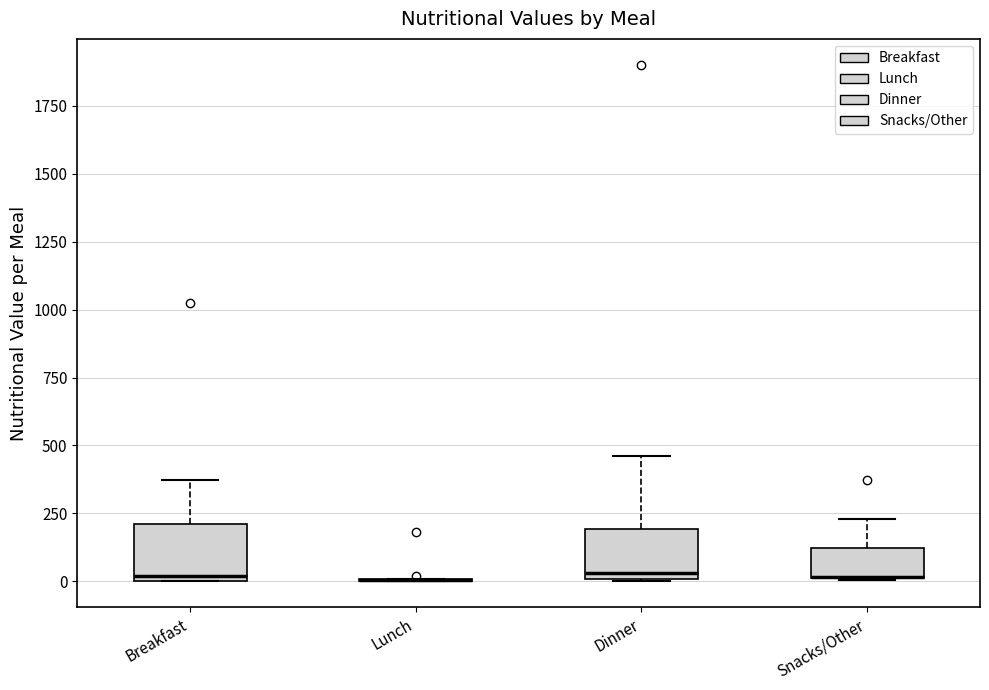

Reading left to right, transcribe this box plot: for each box, give where its median line is, the range the box spans, and where its two whiskers end, as read against the y-axis. The values are not printed on the chart, so give them approximately, as read against the axis.

Breakfast: median 0 (just above the box's lower edge), box 0 to 200, whiskers 0 to 350
Lunch: box collapsed to a line at 0, whiskers 0 to 0
Dinner: median 50, box 0 to 200, whiskers 0 to 450
Snacks/Other: median 0 (drawn on the box's lower edge), box 0 to 100, whiskers 0 to 250